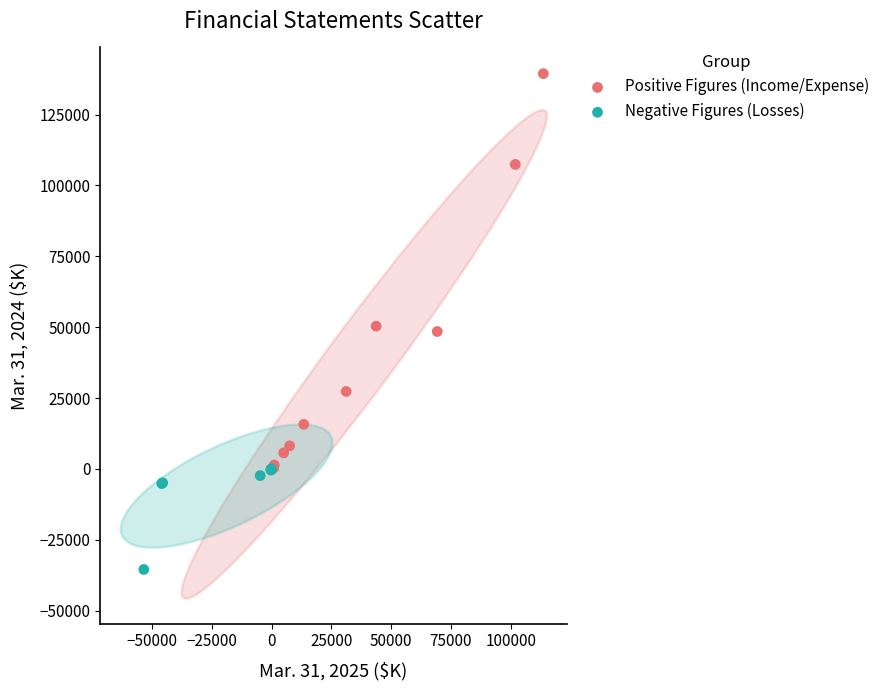

Which series reaches the minimum Y coordinate?

Negative Figures (Losses)